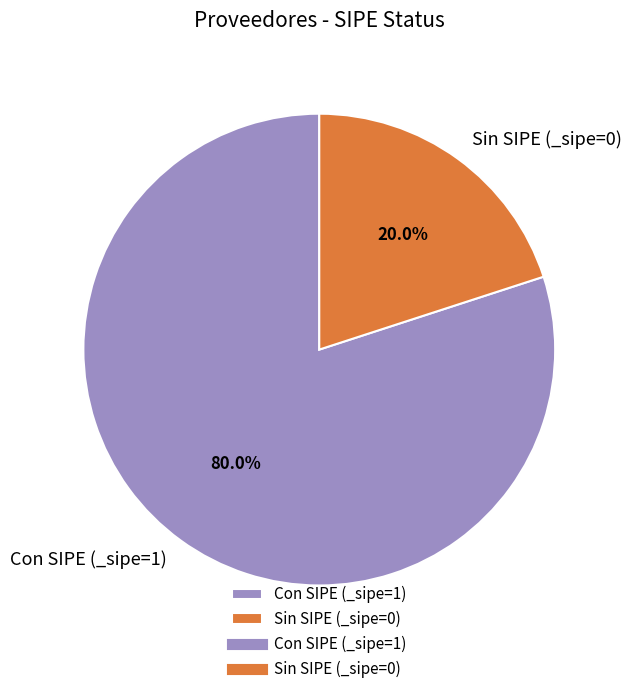

Is there any slice that represents more than half of the pie?

Yes